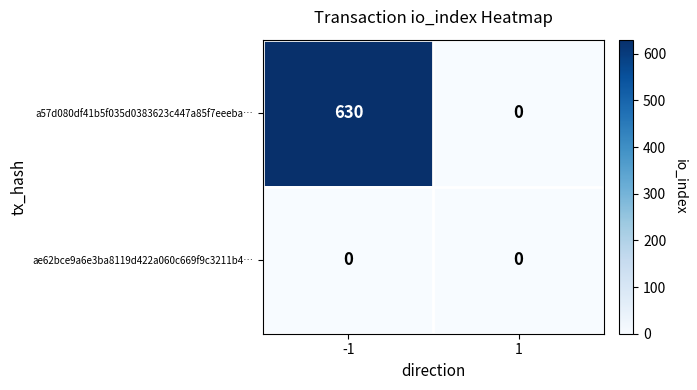

Reading left to right, list all the values displayed in this chart.

a57d080df41b5f035d0383623c447a85f7eeeba…: 630	0
ae62bce9a6e3ba8119d422a060c669f9c3211b4…: 0	0